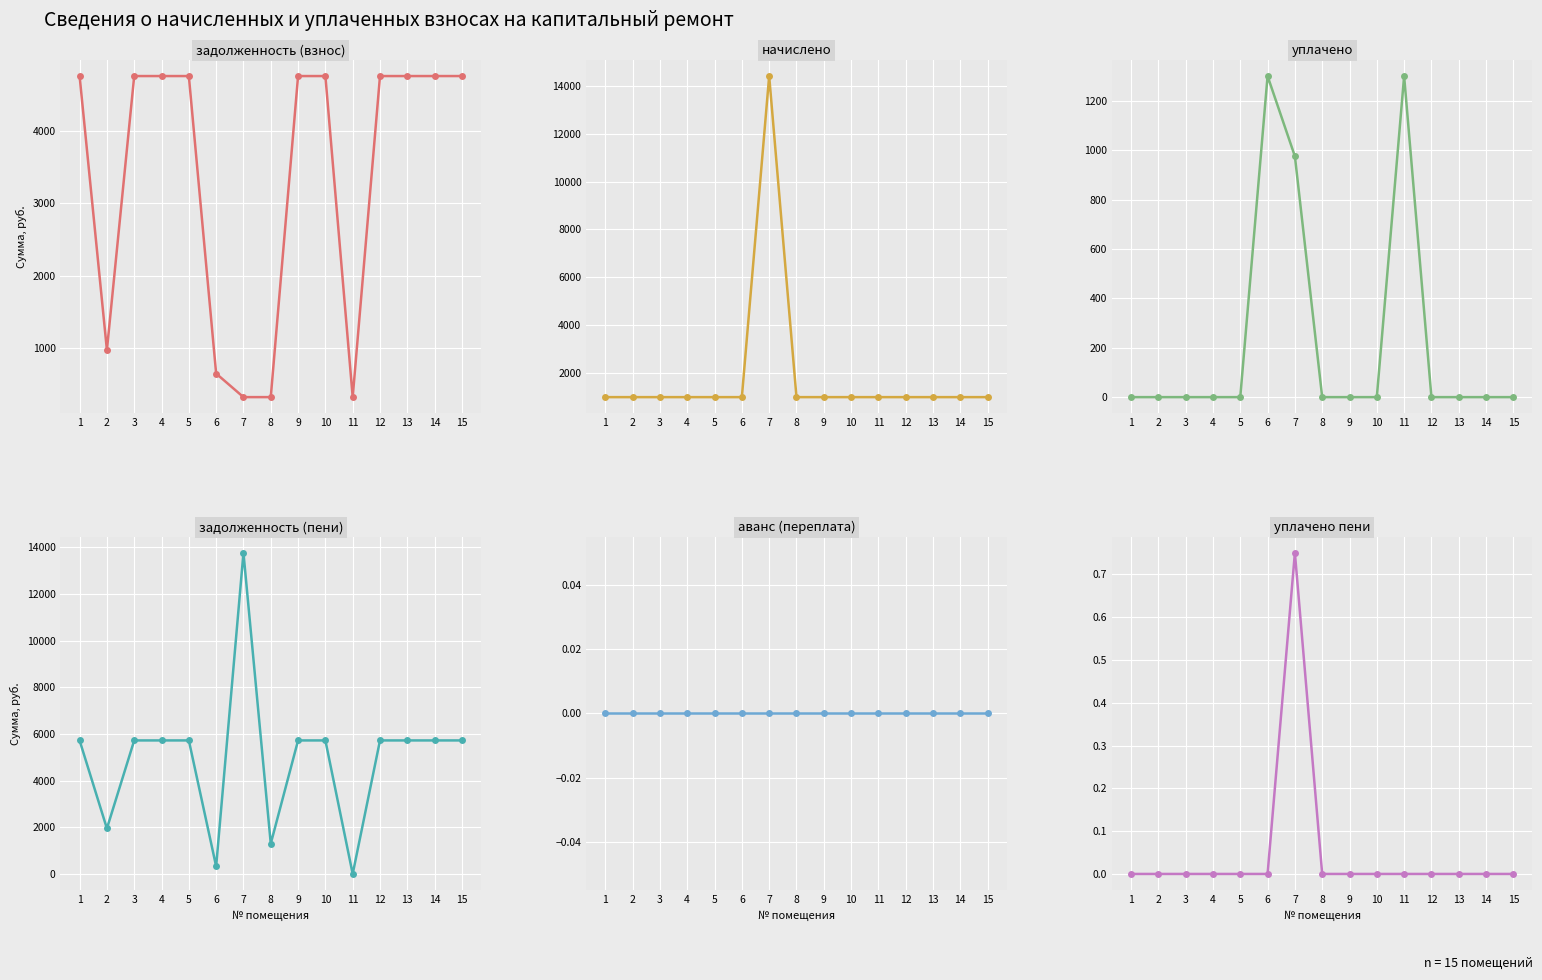

How many data points does each series have?

15